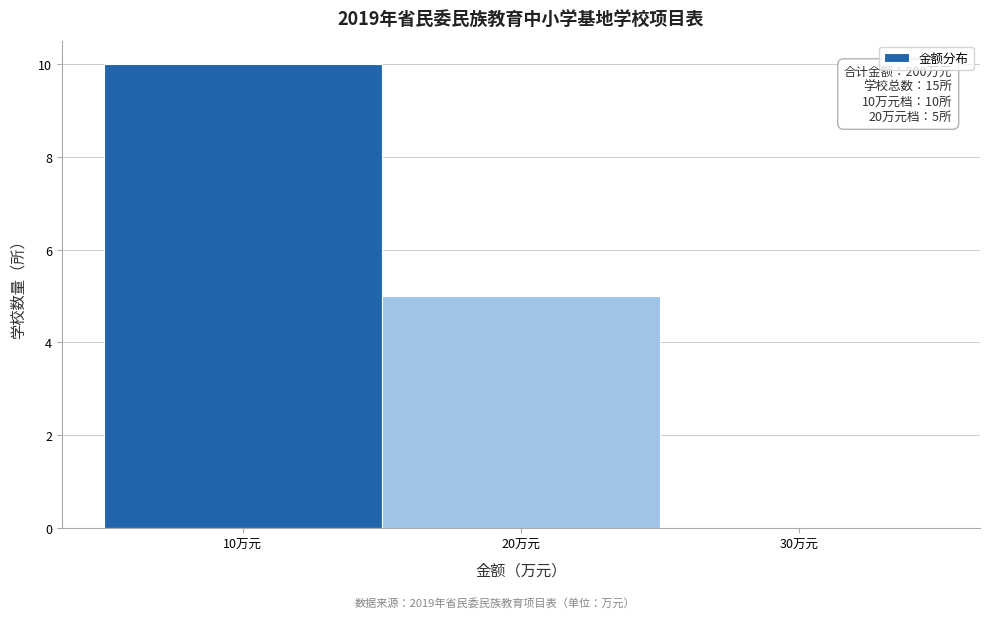

Which range on the x-axis has the tallest bar?

5 to 15